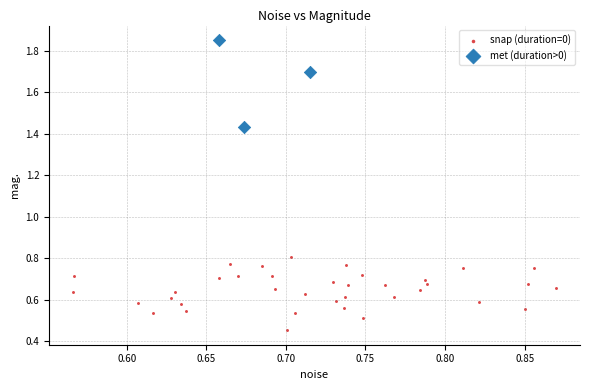

Which series contains the highest Y value?

met (duration>0)